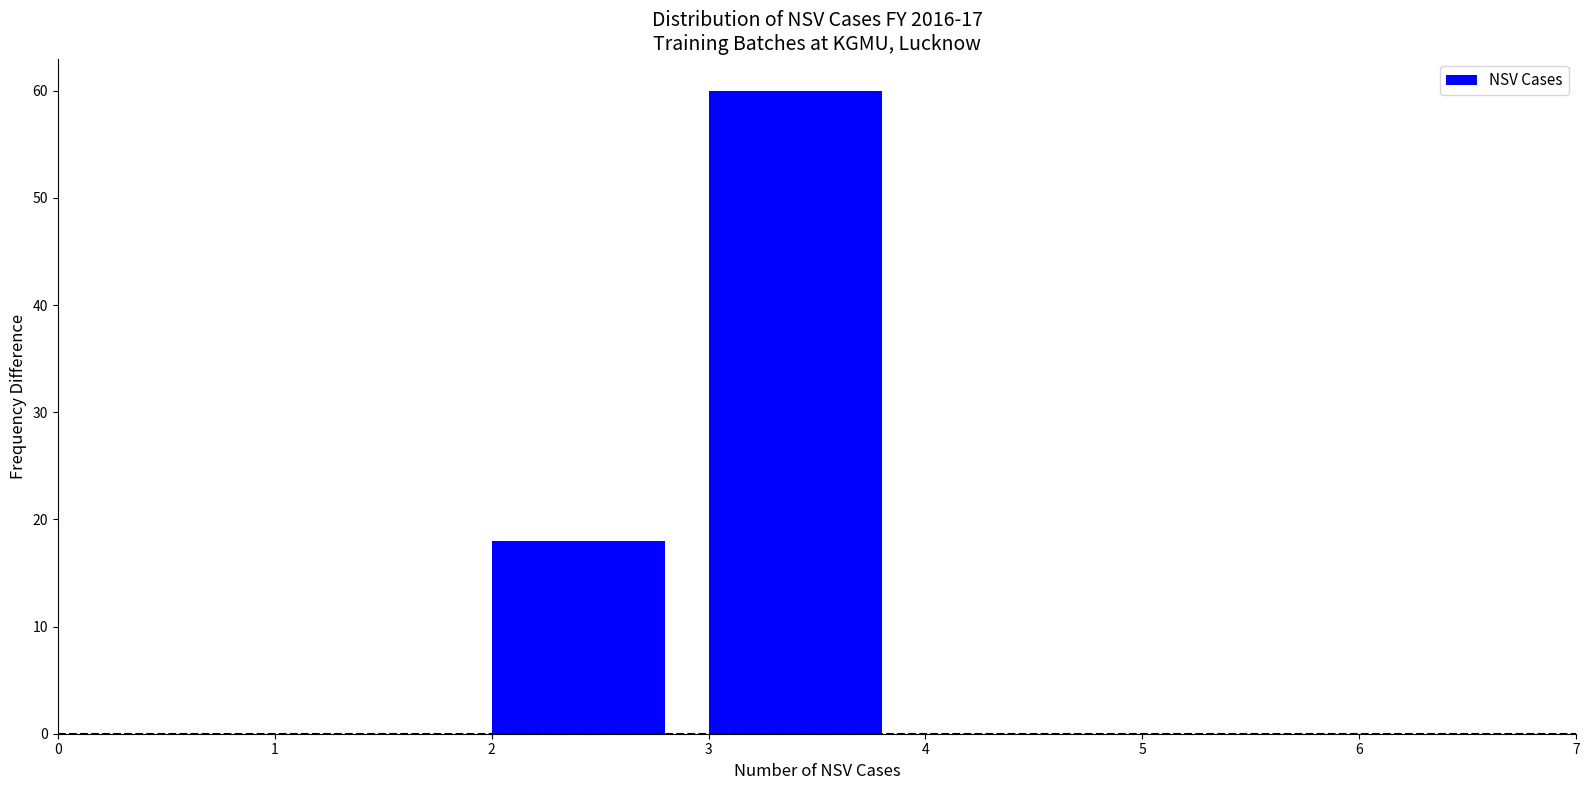

Reading left to right, list every bar in this chart as the range it spans on the x-axis followed by its height. The values are not printed on the chart, so give them approximately, as read against the axis.

0 to 1: 0
1 to 2: 0
2 to 3: 18
3 to 4: 60
4 to 5: 0
5 to 6: 0
6 to 7: 0